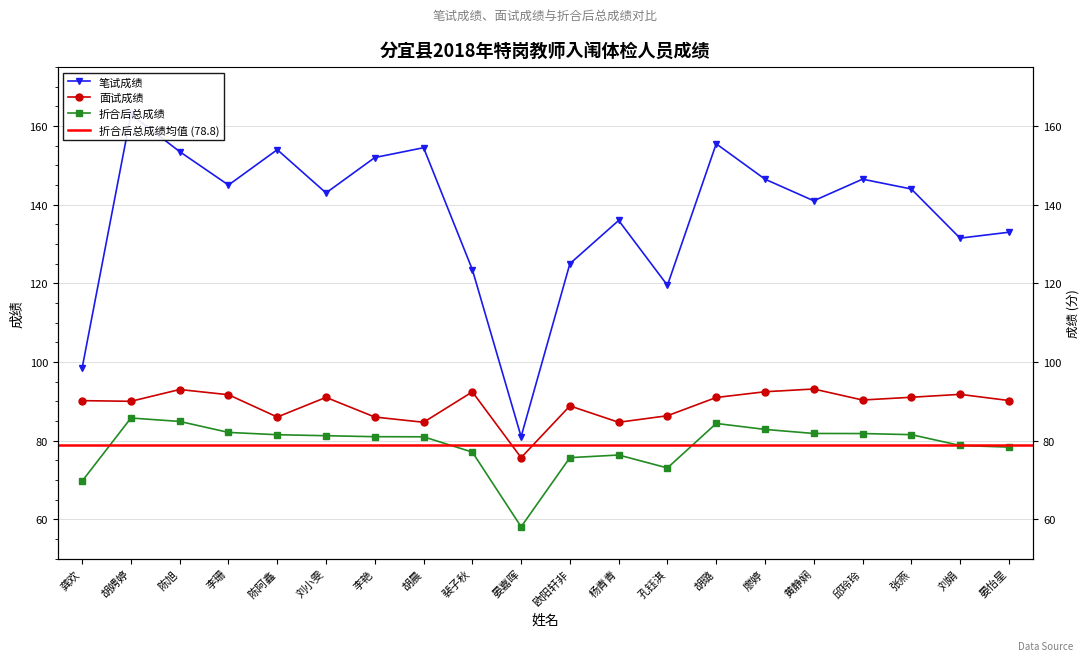

The value of 笔试成绩 at 杨青青 is 95.0. True or false?

False